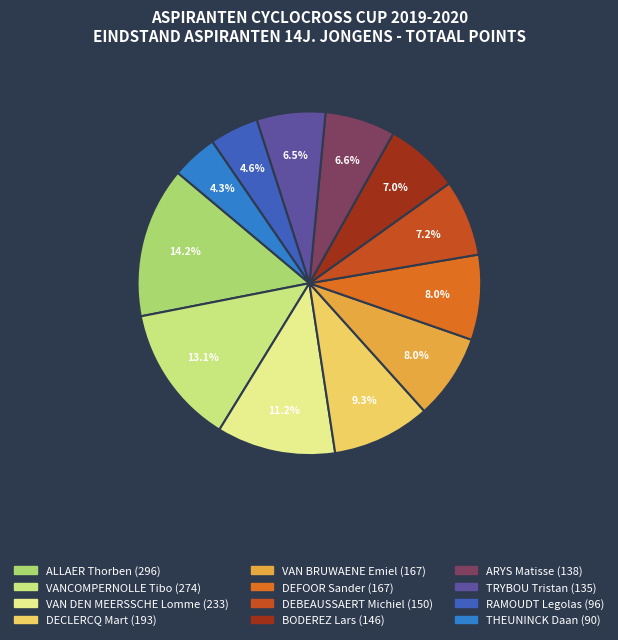

Do DEBEAUSSAERT Michiel and TRYBOU Tristan together represent more than half of the pie?

No